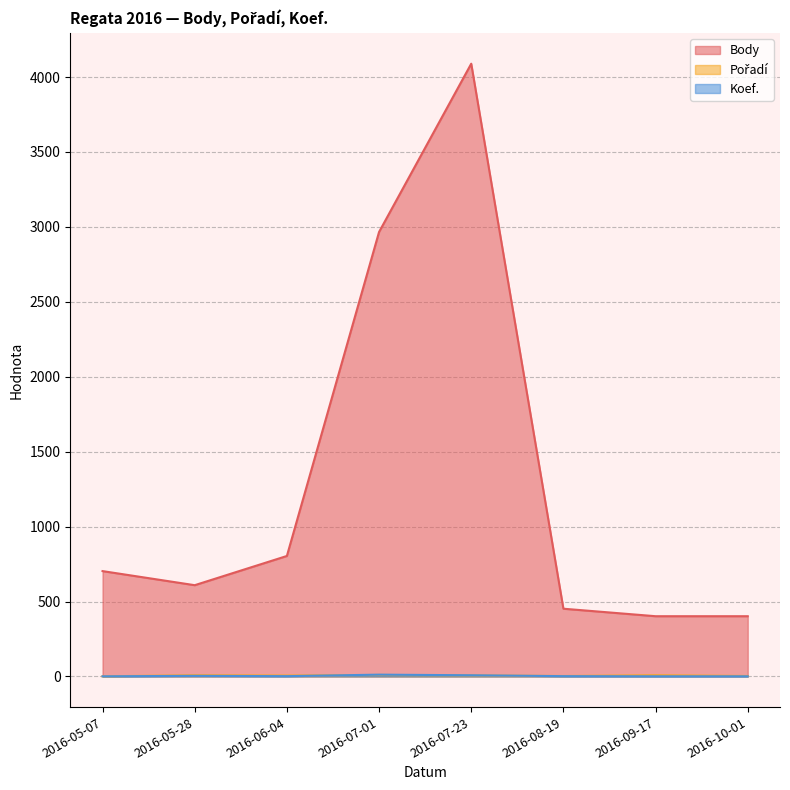

List the series in order of their peak value, highest first.

Body, Koef., Pořadí